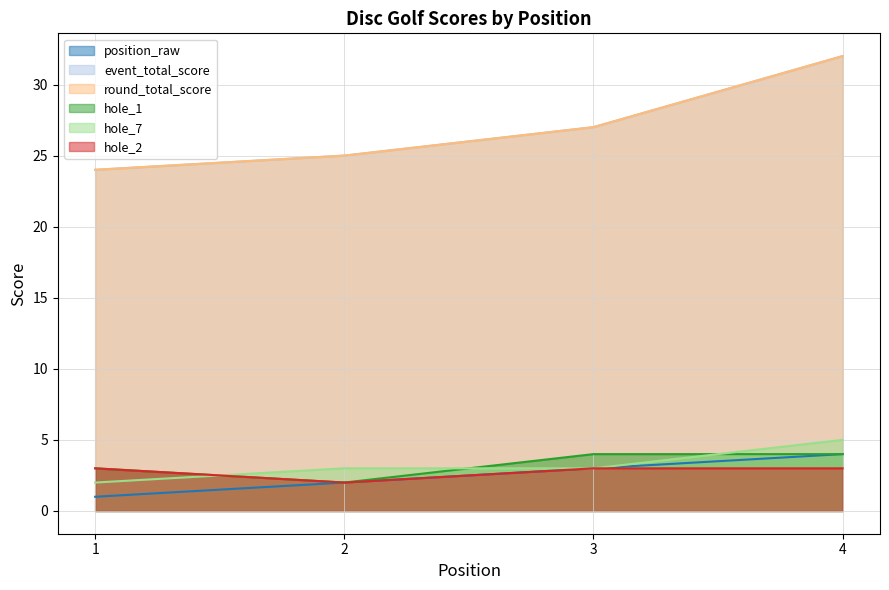

What are all the series names shown in the legend?

position_raw, event_total_score, round_total_score, hole_1, hole_7, hole_2